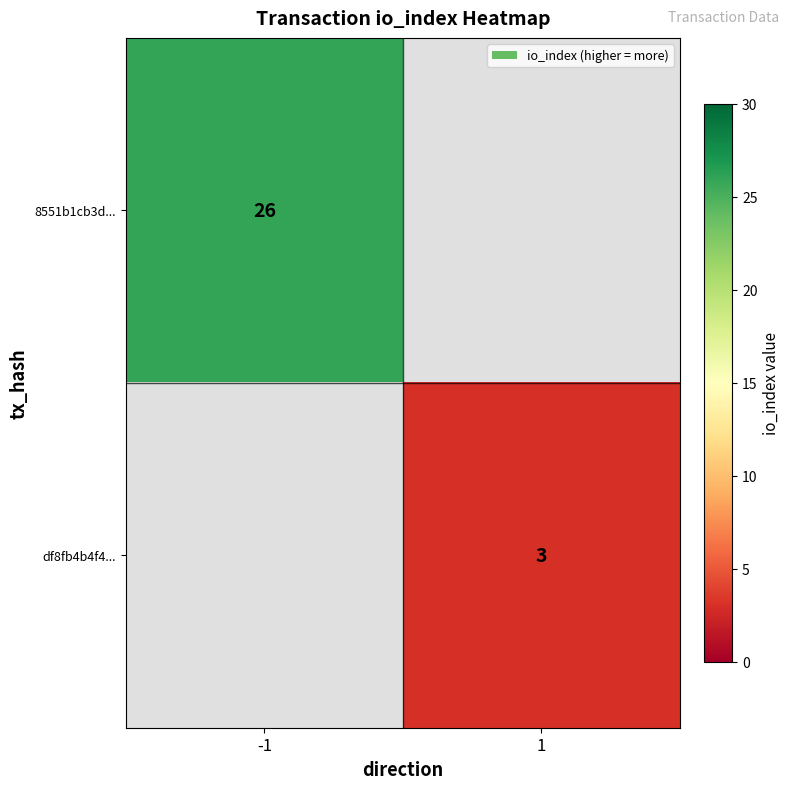

The df8fb4b4f4... series shows 3 at 1. True or false?

True